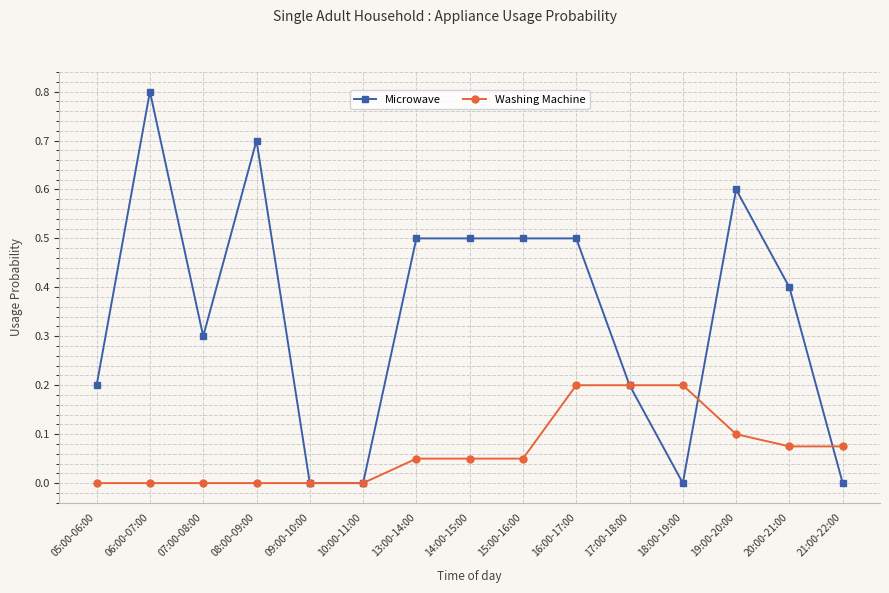

List the series in order of their overall mean, highest first.

Microwave, Washing Machine